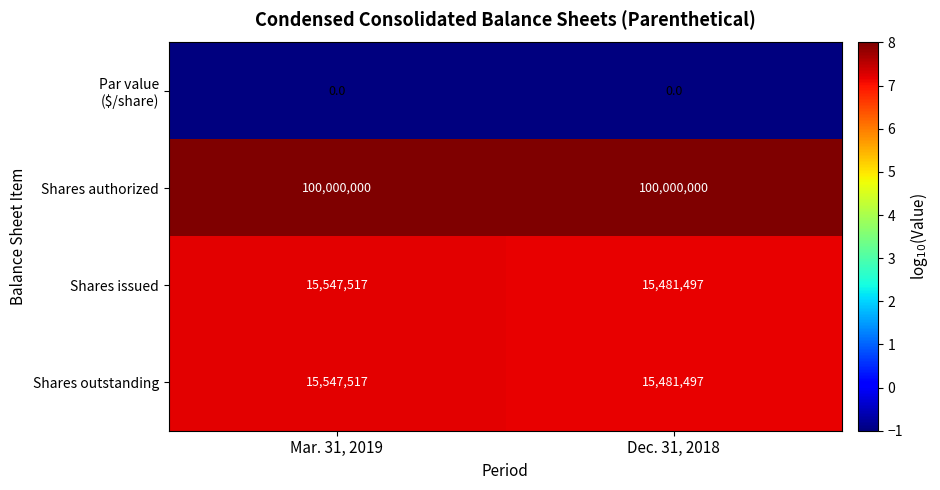

The Shares issued series shows 24960854 at Mar. 31, 2019. True or false?

False